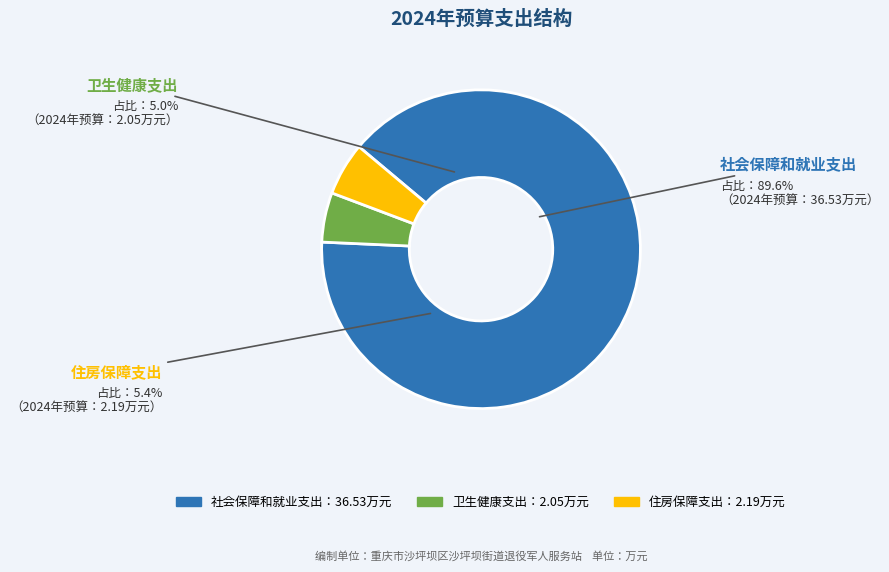

Is it true that 卫生健康支出 is 1% of the pie?

False